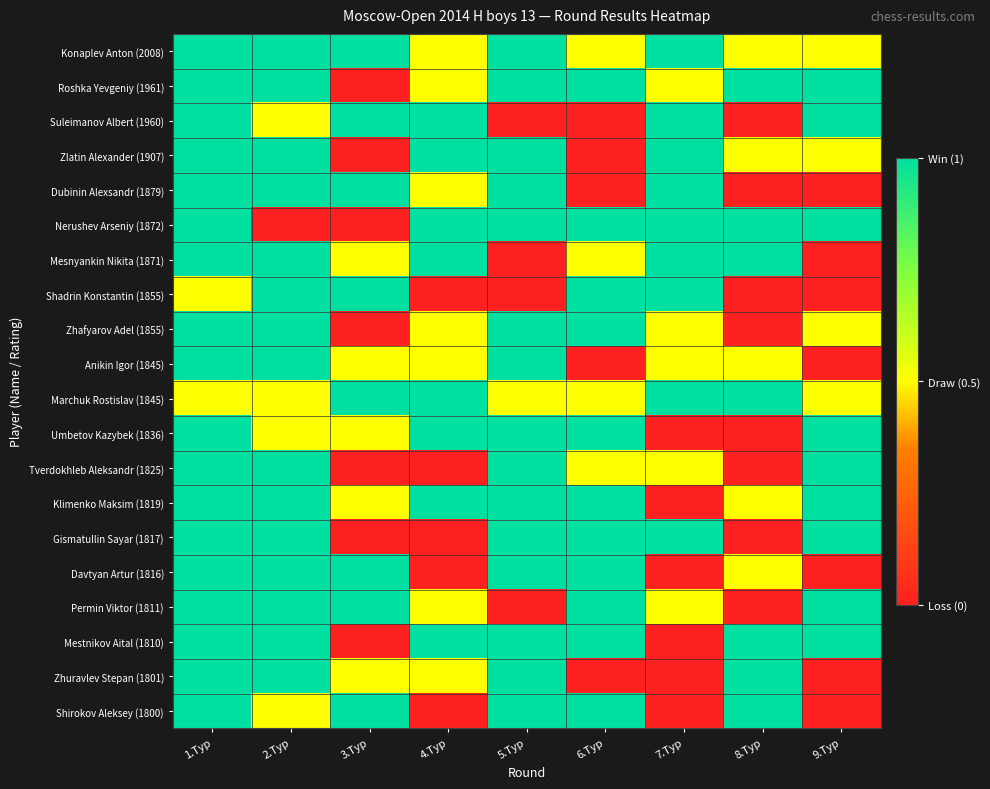

At how many categories does at least one series exceed 0?

9